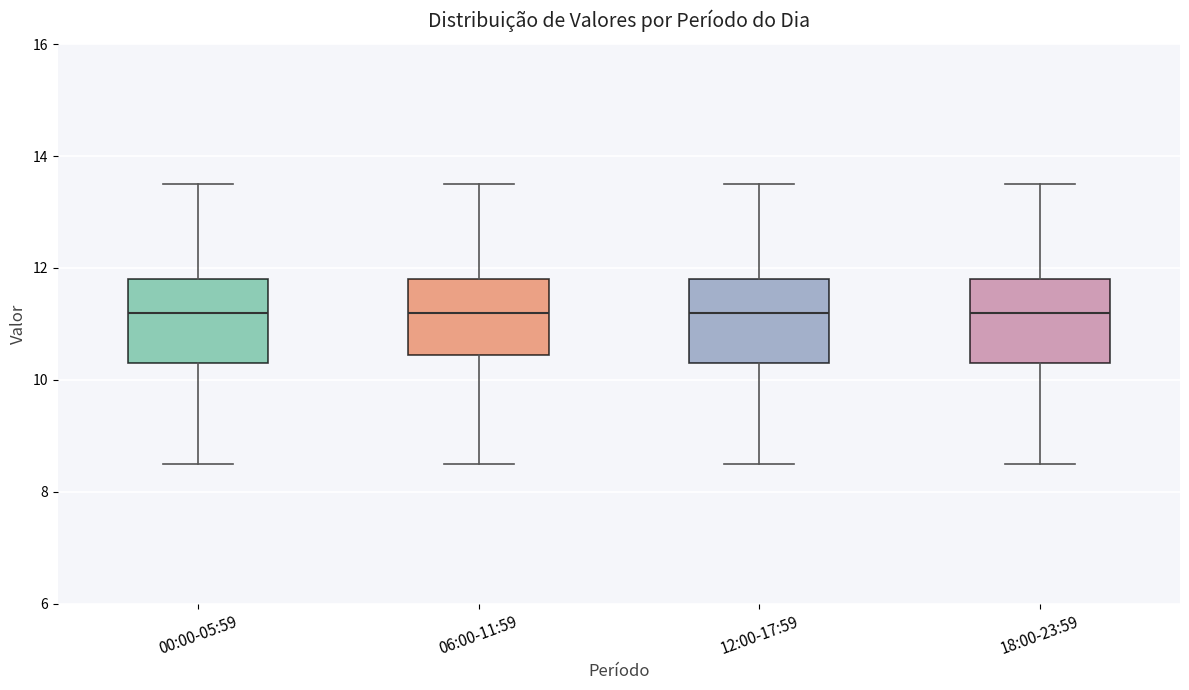

Reading left to right, read every box against the y-axis: the position of its median line, the range the box covers, and the ends of its whiskers. The values are not printed on the chart, so give them approximately, as read against the axis.

00:00-05:59: median 11.2, box 10.4 to 11.8, whiskers 8.6 to 13.6
06:00-11:59: median 11.2, box 10.4 to 11.8, whiskers 8.6 to 13.6
12:00-17:59: median 11.2, box 10.4 to 11.8, whiskers 8.6 to 13.6
18:00-23:59: median 11.2, box 10.4 to 11.8, whiskers 8.6 to 13.6